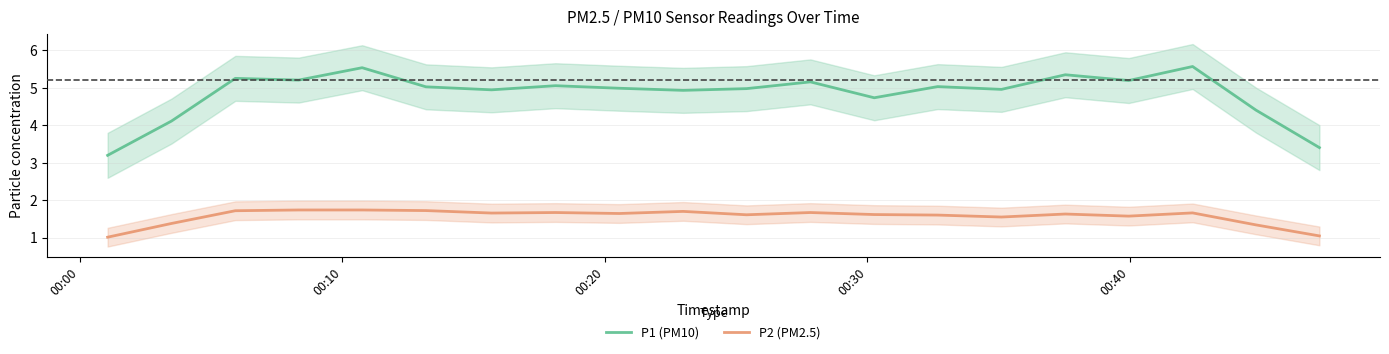

True or false: P1 (PM10) and P2 (PM2.5) cross at least once.

False